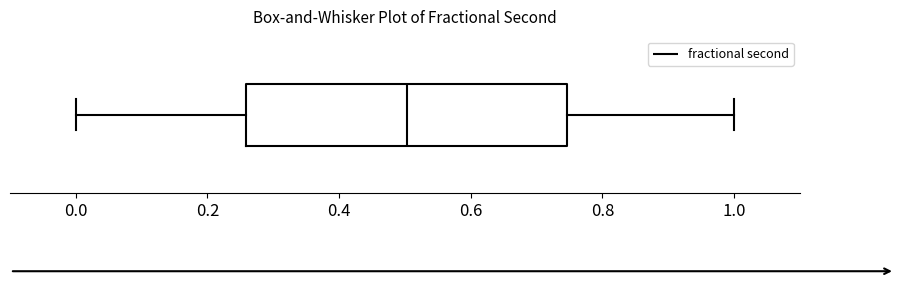

Transcribe this box plot: give where the median line is, the range the box spans, and where the two whiskers end, as read against the x-axis. The values are not printed on the chart, so give them approximately, as read against the axis.

median 0.50, box 0.26 to 0.74, whiskers 0.00 to 1.00